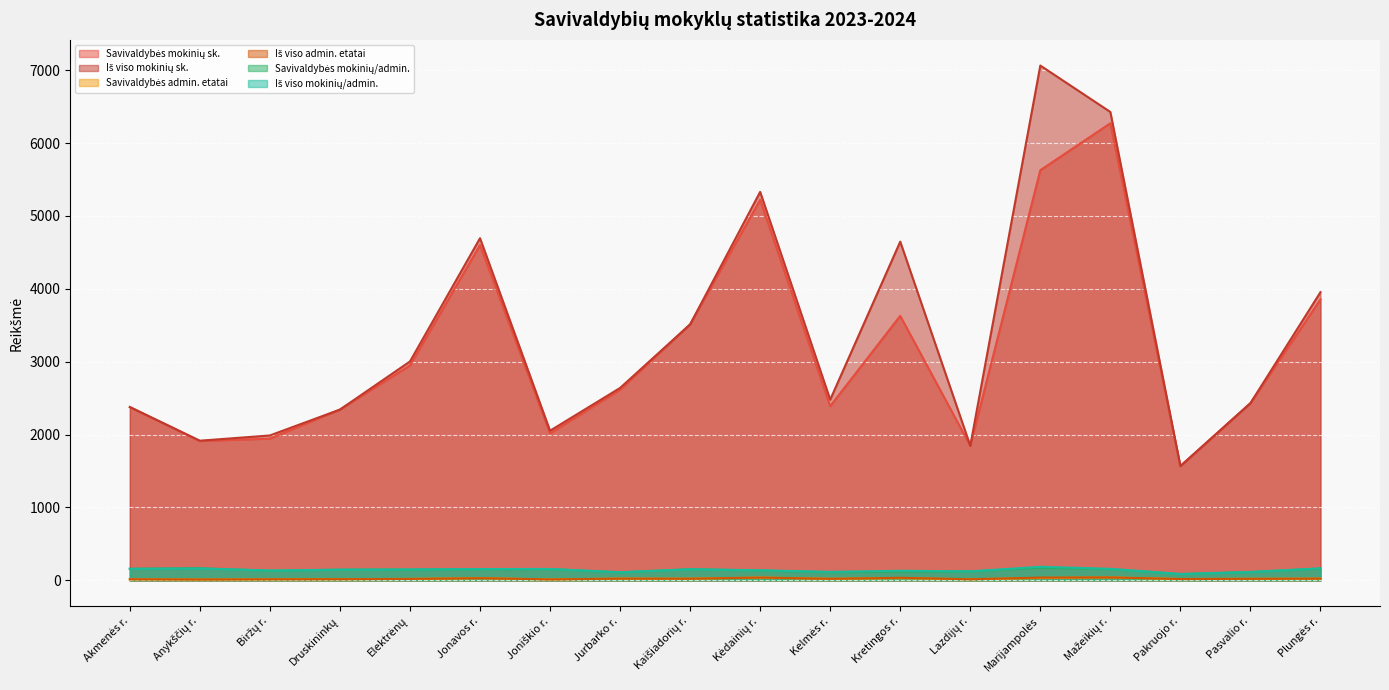

What is the difference between the highest and lowest values at Pakruojo r.?

1550.0